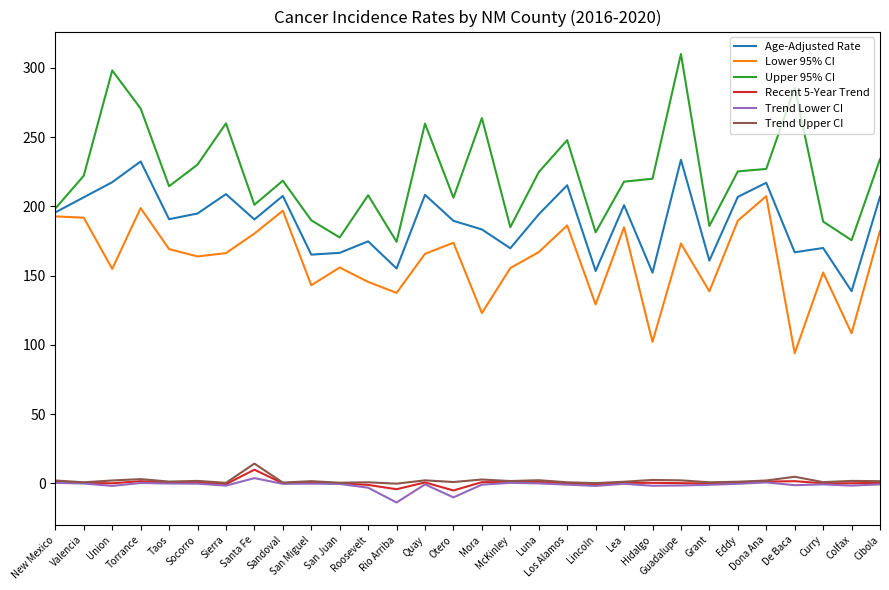

In Lower 95% CI, how many points are higher than both neighbors (excluding endpoints)?

9